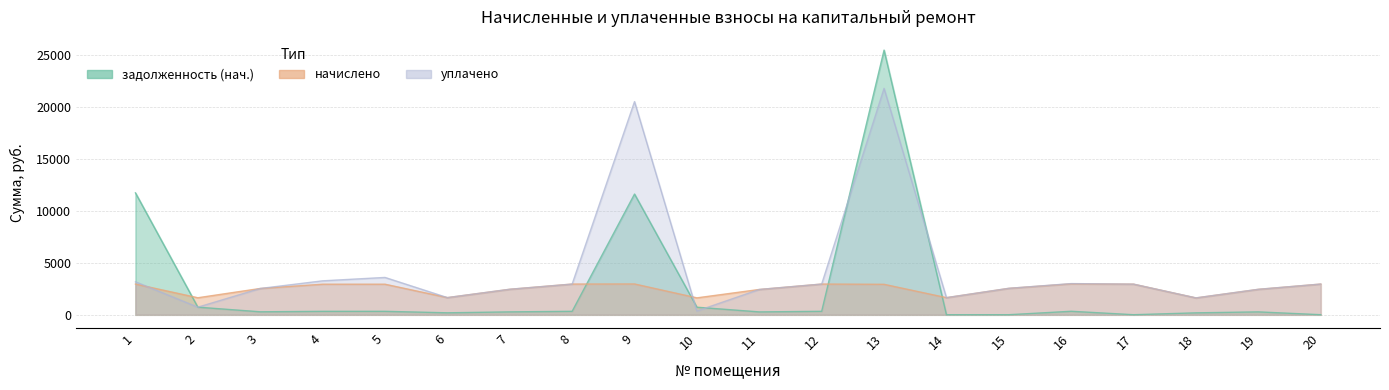

What is the difference between the second highest and second lowest values in the уплачено series?

19775.4